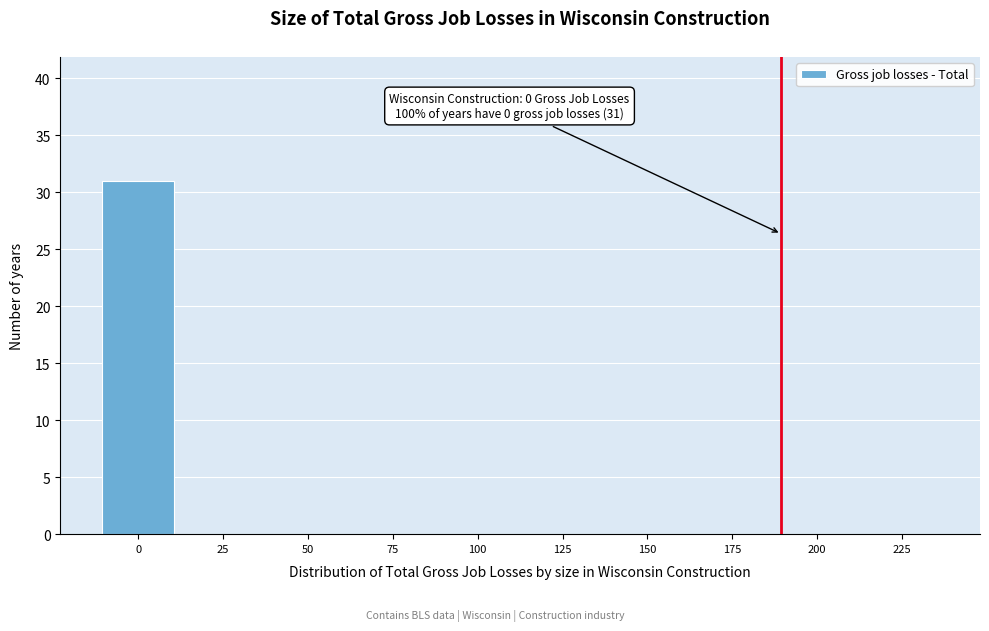

Reading left to right, transcribe all the data shown in this chart.

0=31	25=0	50=0	75=0	100=0	125=0	150=0	175=0	200=0	225=0